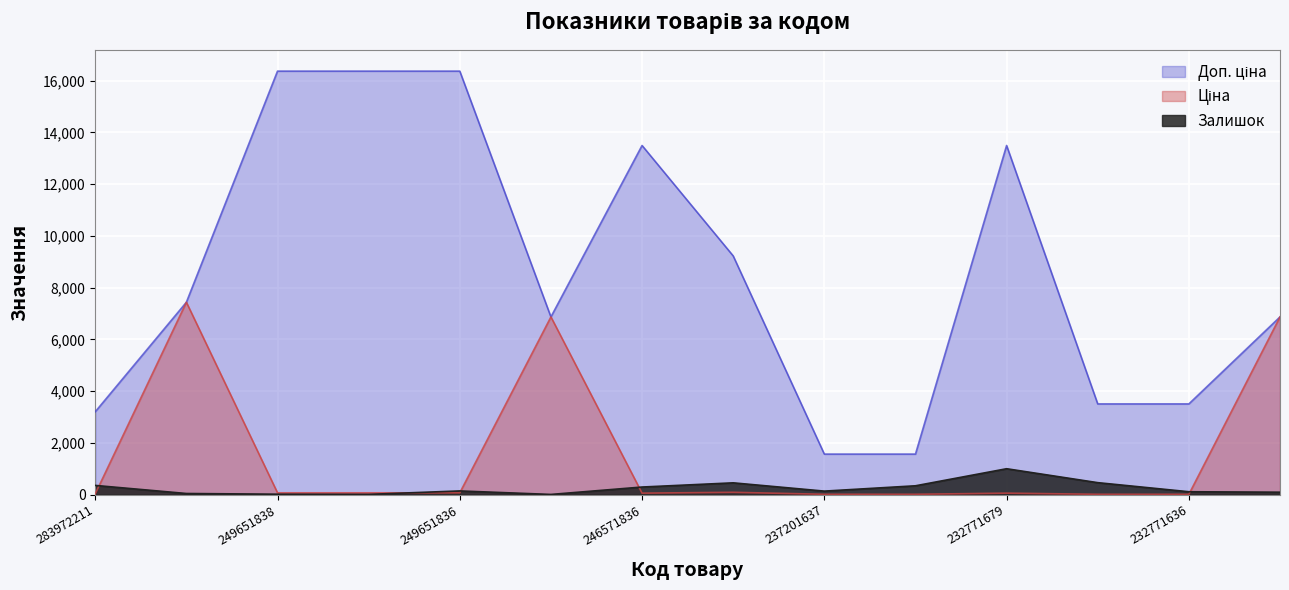

The value of Доп. ціна at 232721679 is 3263.7. True or false?

False